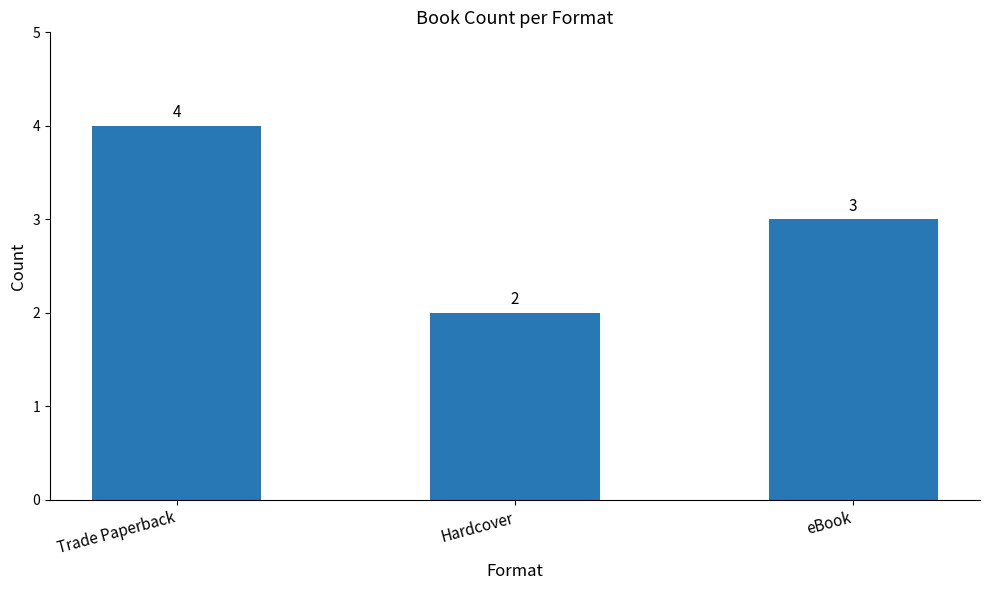

List the labels in order of value, smallest first.

Hardcover, eBook, Trade Paperback